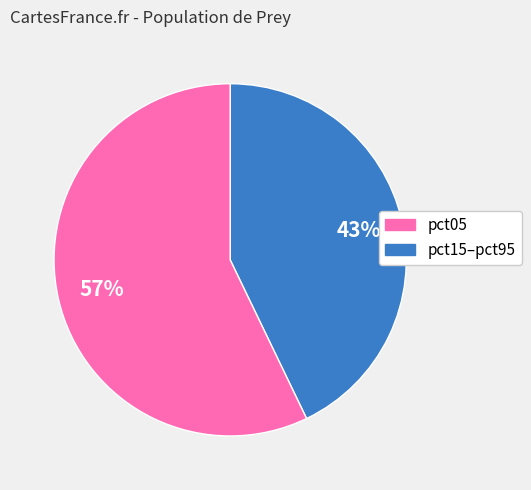

Is there a majority slice in this chart?

Yes